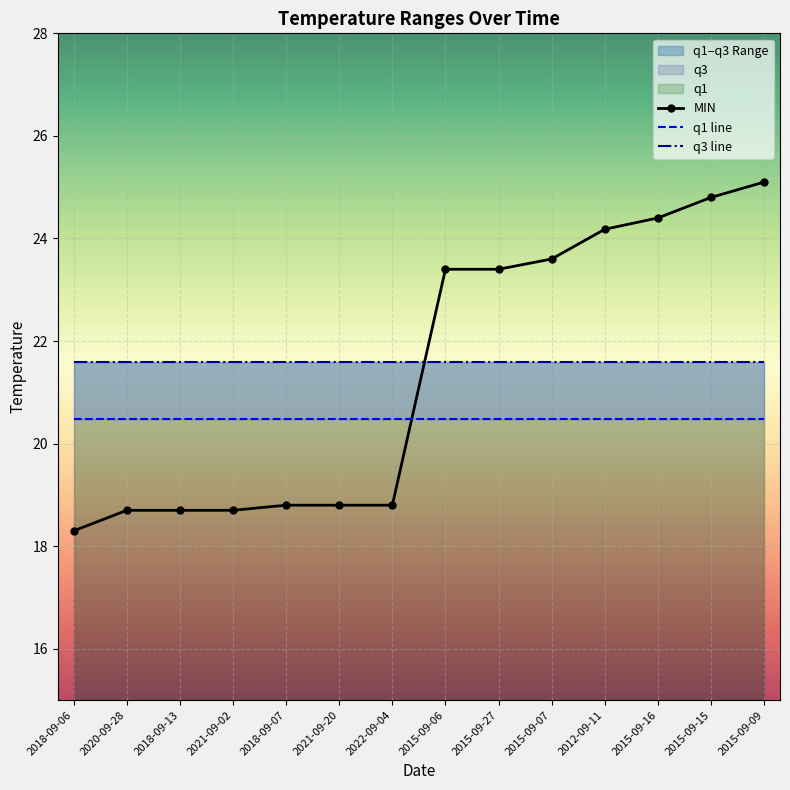

Rank the categories by MIN value from lowest to highest.

2018-09-06, 2020-09-28, 2018-09-13, 2021-09-02, 2018-09-07, 2021-09-20, 2022-09-04, 2015-09-06, 2015-09-27, 2015-09-07, 2012-09-11, 2015-09-16, 2015-09-15, 2015-09-09